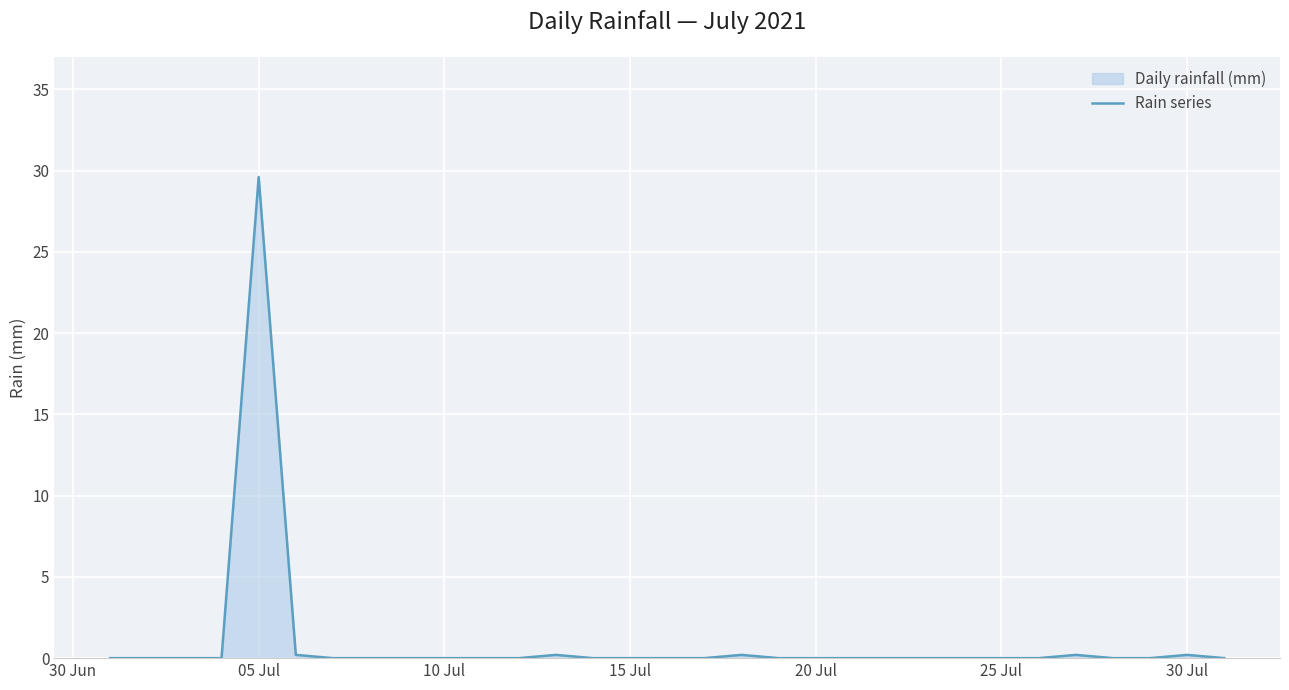

Which category has the highest value across all series?

05 Jul